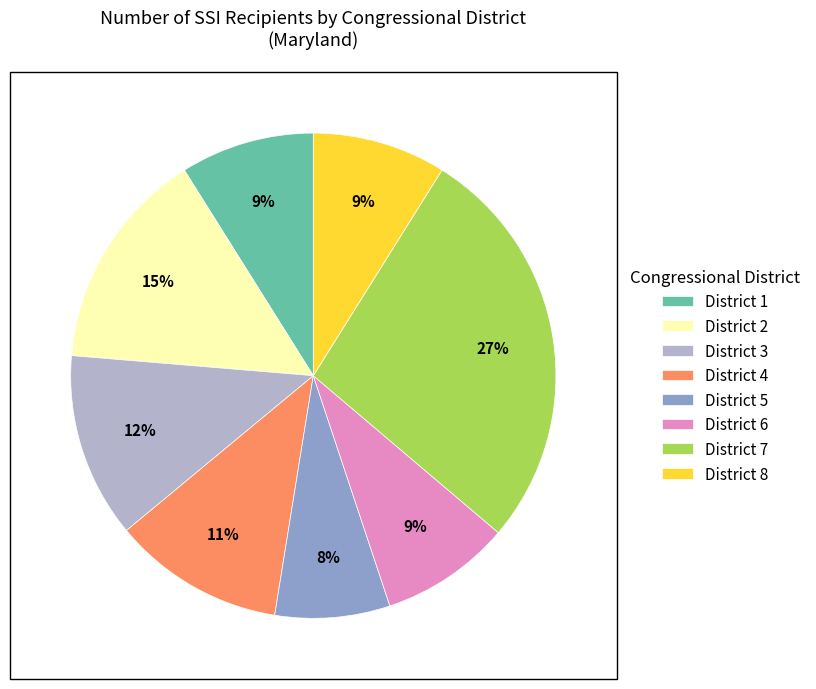

True or false: District 4 accounts for 3% of the total.

False